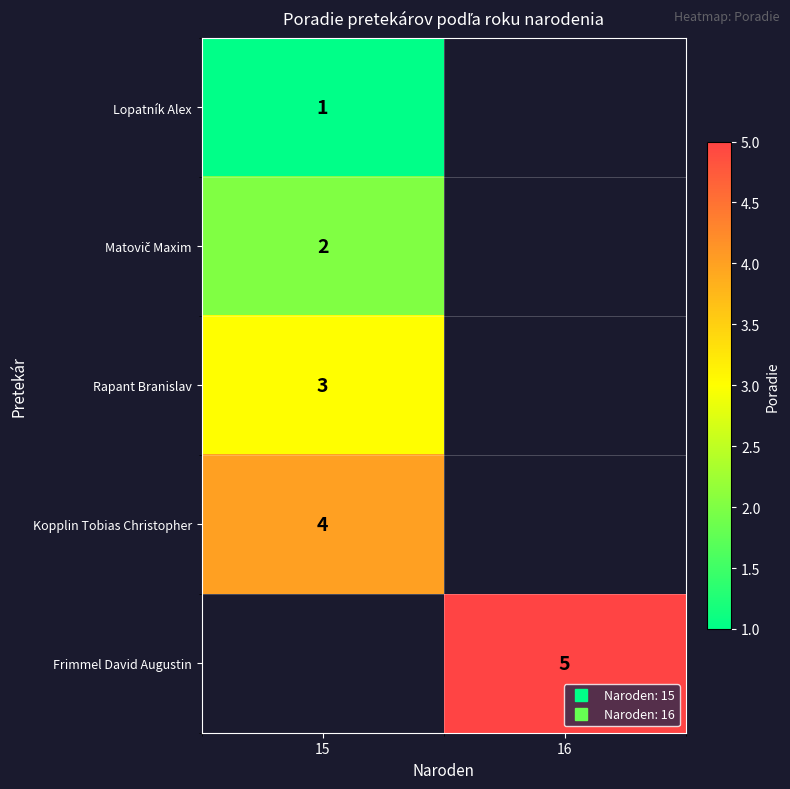

How many distinct data groups are displayed?

5